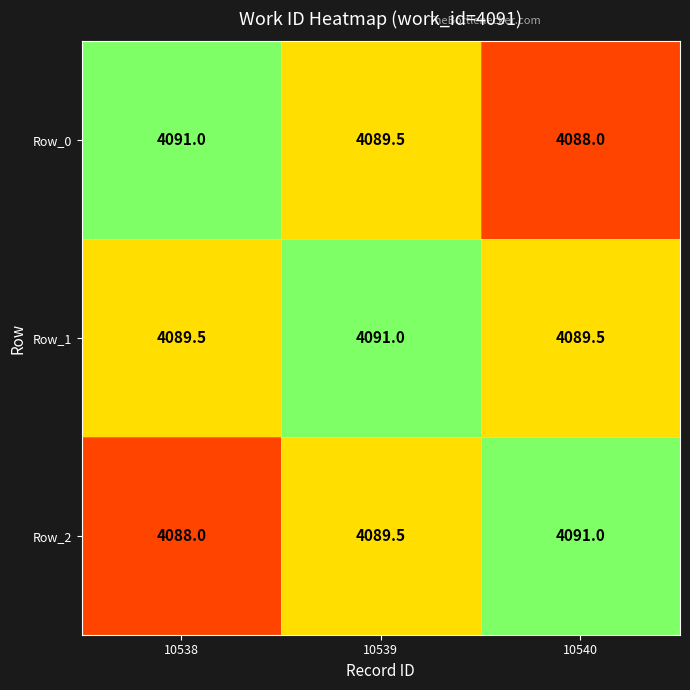

Read the Row_1 value at 10540.

4089.5